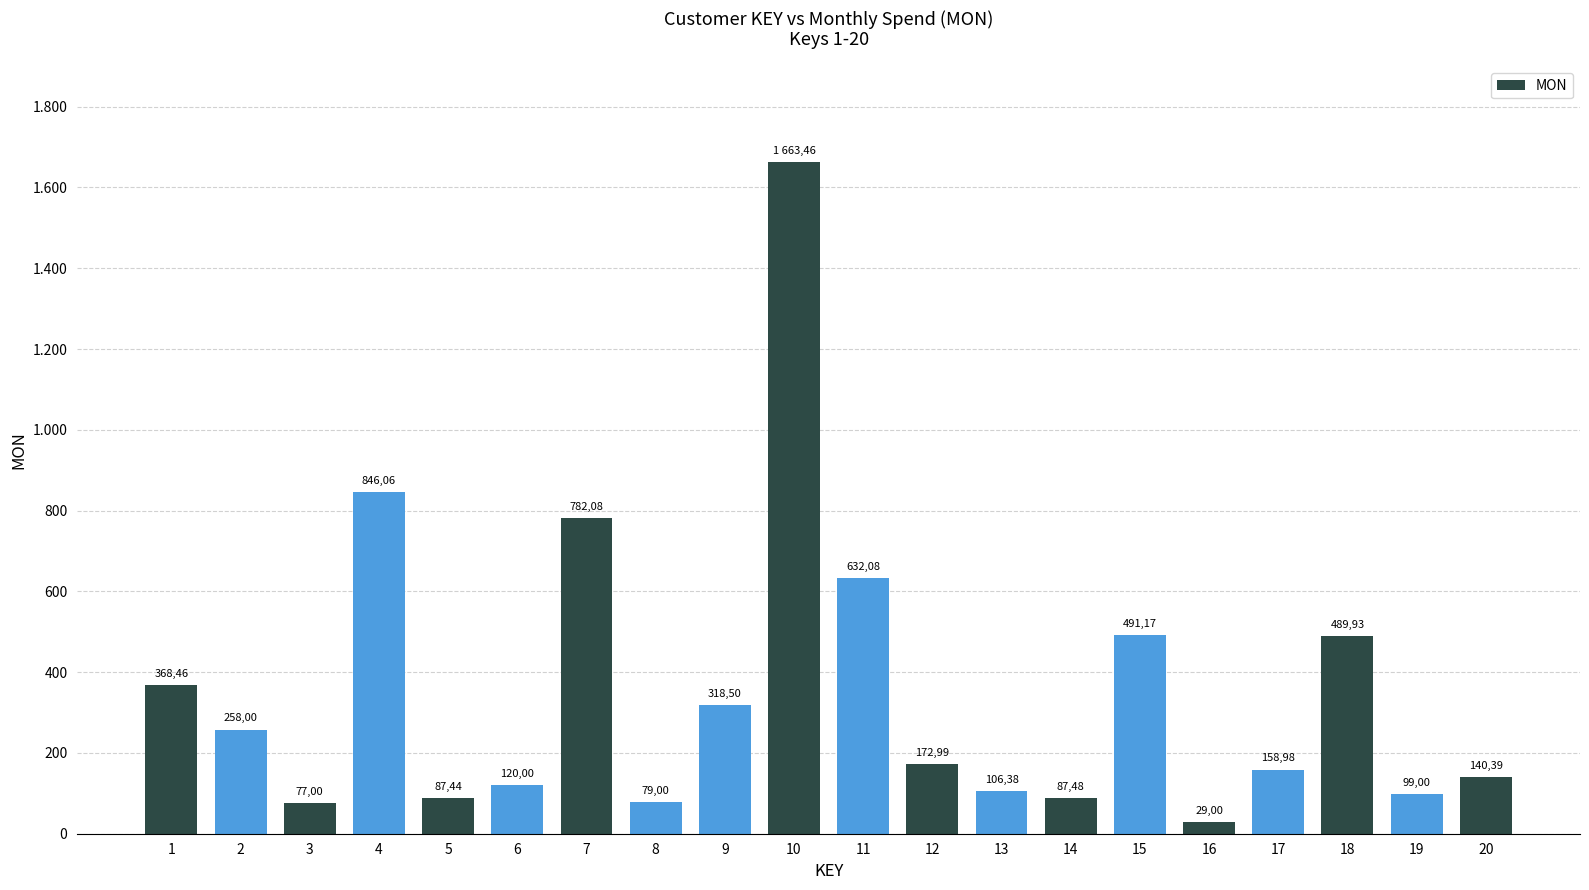

Rank the categories by value from lowest to highest.

16, 3, 8, 5, 14, 19, 13, 6, 20, 17, 12, 2, 9, 1, 18, 15, 11, 7, 4, 10